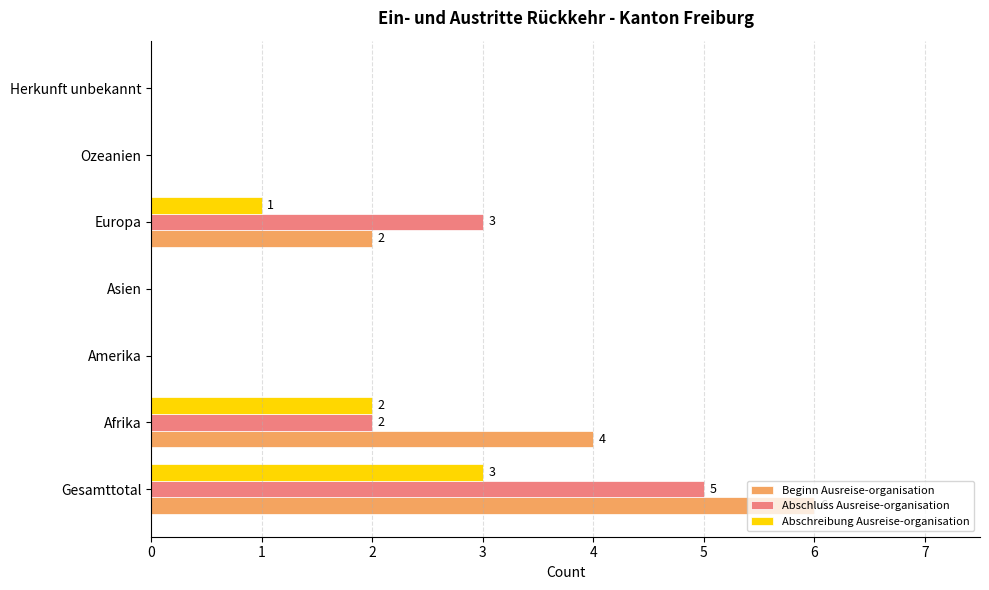

What is the sum of all Beginn Ausreise-organisation values?

12